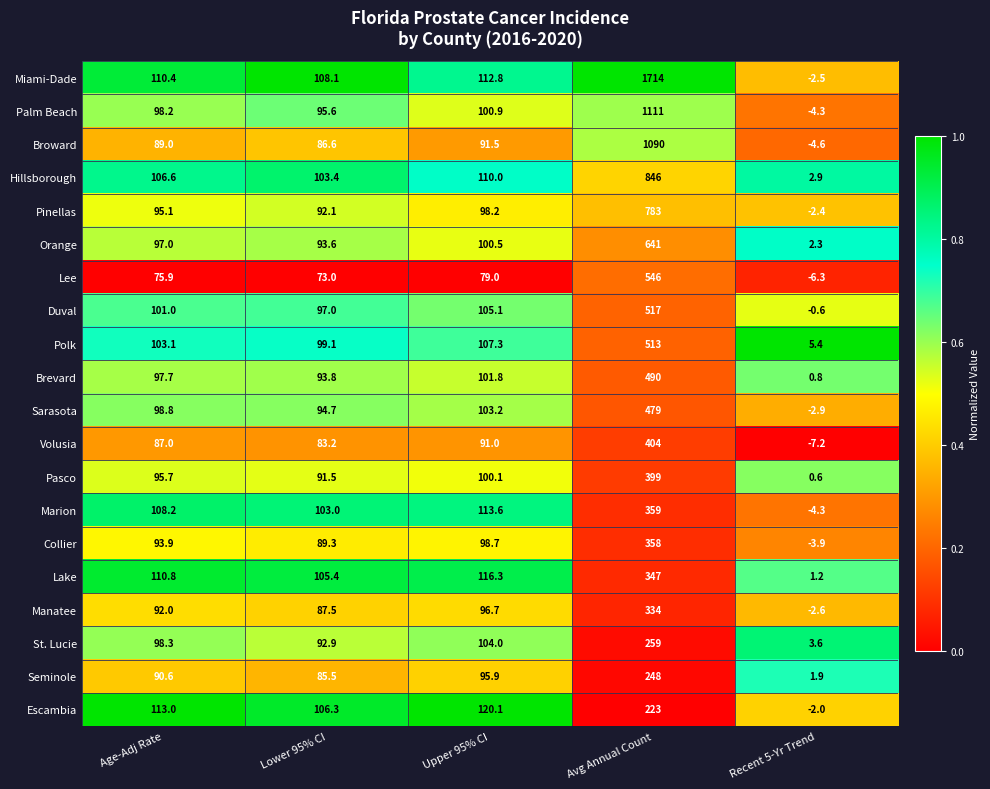

What is the difference between the Manatee values at Recent 5-Yr Trend and Age-Adj Rate?

94.6